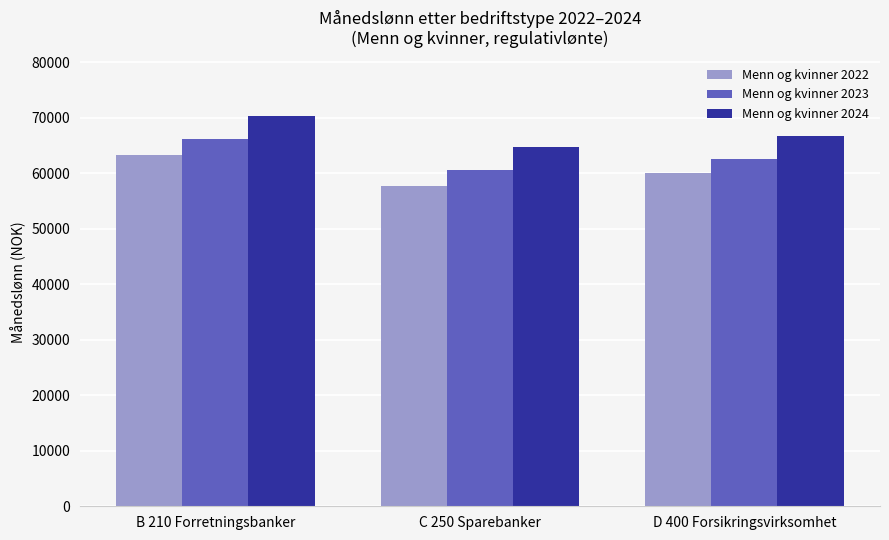

What is the label of the 3rd bar from the left?

D 400 Forsikringsvirksomhet